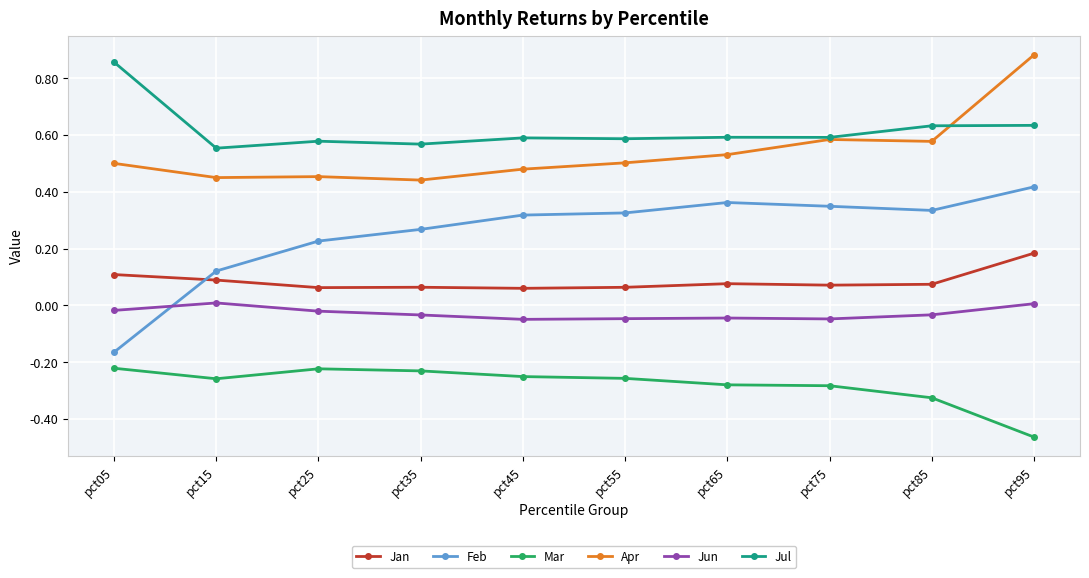

Does the chart have visible grid lines?

Yes